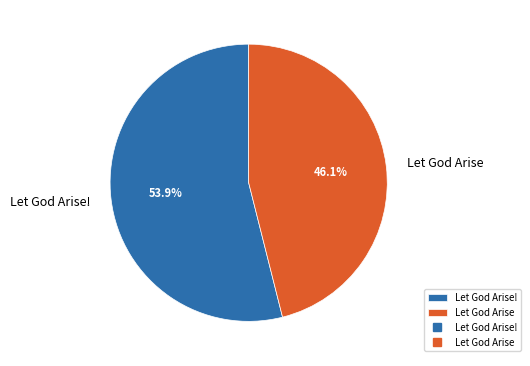

What percentage is the Let God Arise! slice, to the nearest percent?

54%